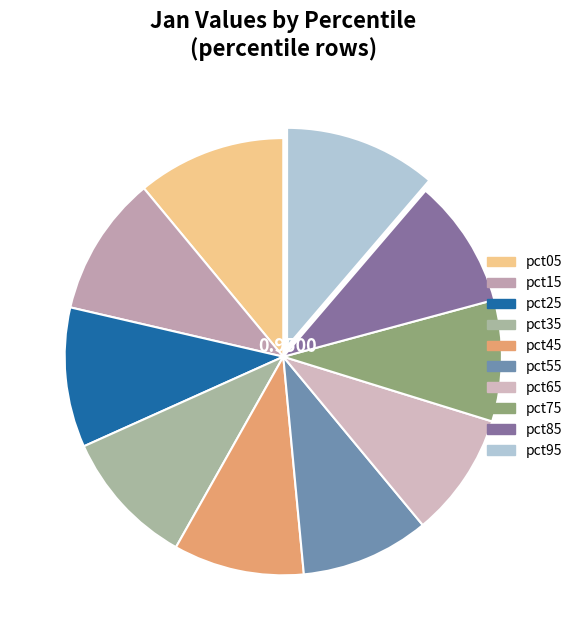

The pct45 slice represents 16% of the pie. True or false?

False